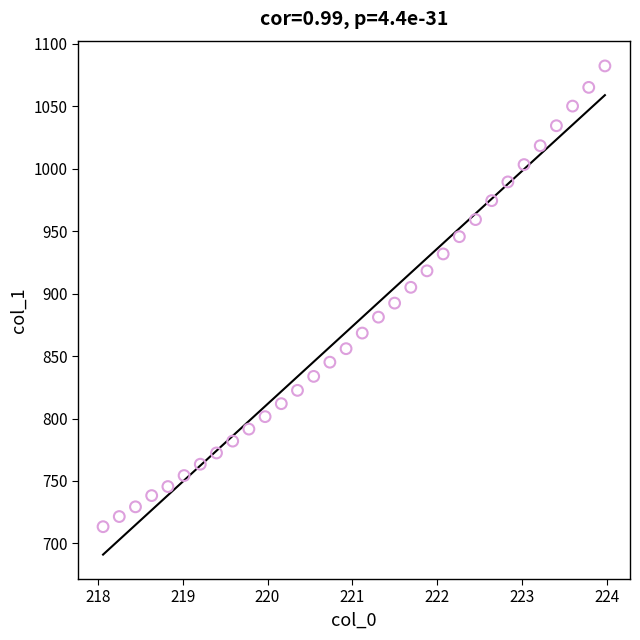

What is the range of X values (max minus min)?

5.9